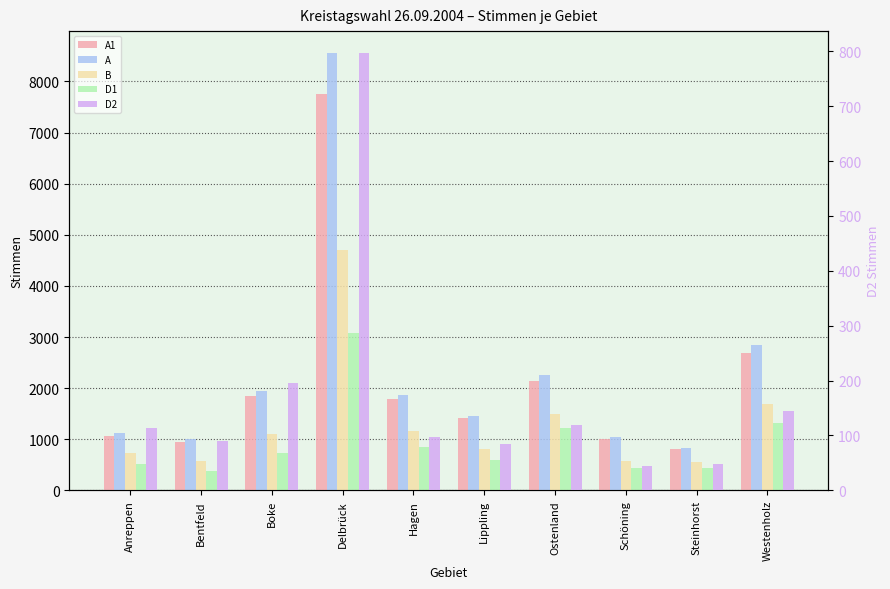

Between Bentfeld and Schöning, which is larger?

Schöning